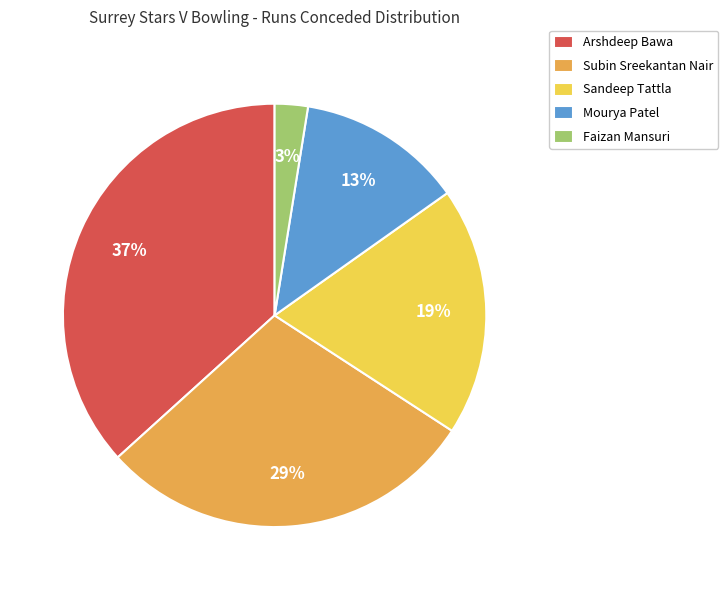

Do Sandeep Tattla and Subin Sreekantan Nair together represent more than half of the pie?

No